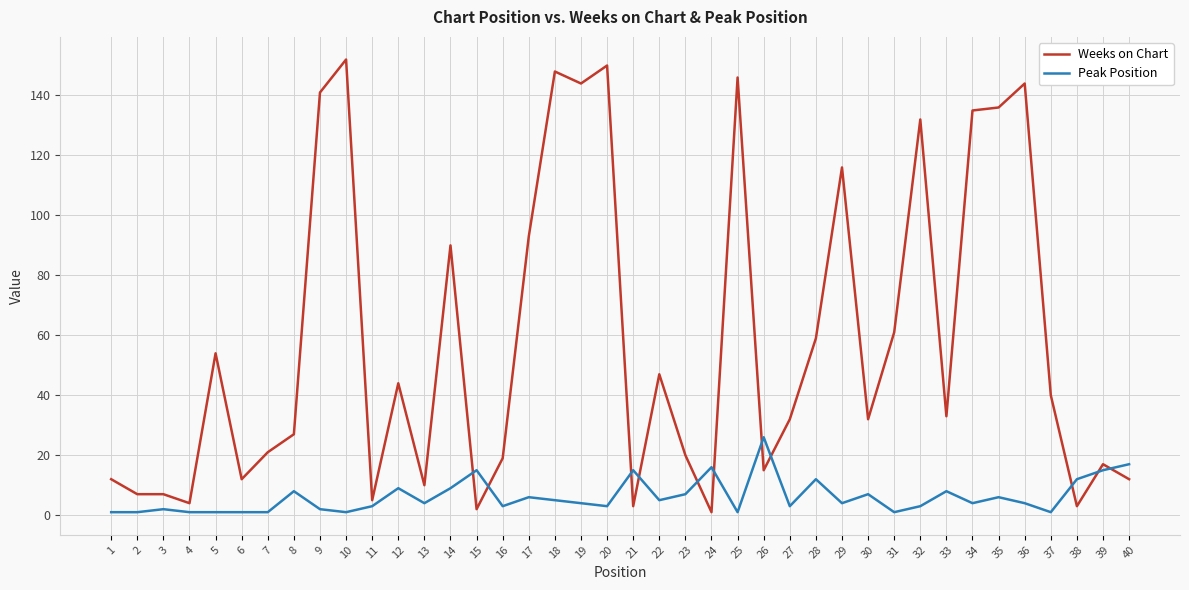

List the series in order of their peak value, highest first.

Weeks on Chart, Peak Position